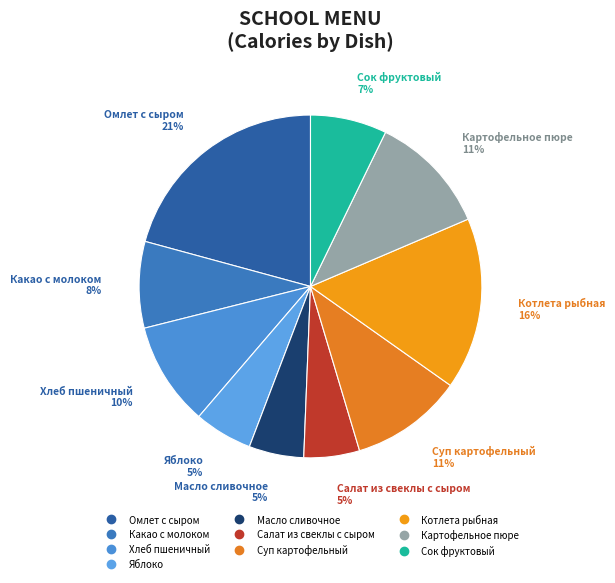

Which has a higher value, Омлет с сыром or Салат из свеклы с сыром?

Омлет с сыром